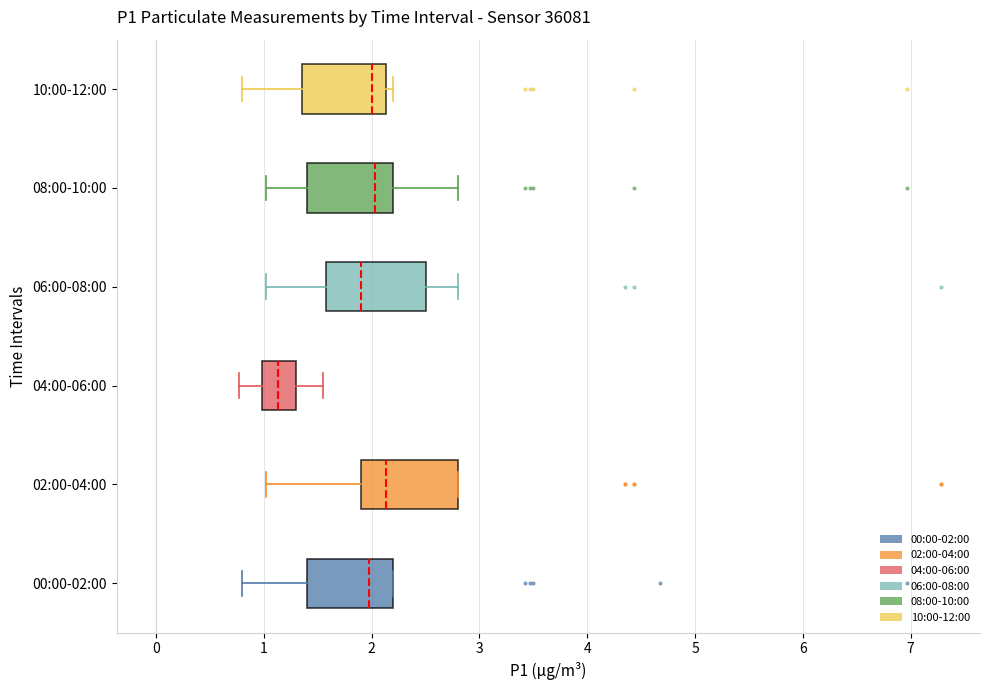

Reading bottom to top, read every box against the x-axis: the position of its median line, the range the box covers, and the ends of its whiskers. The values are not printed on the chart, so give them approximately, as read against the axis.

00:00-02:00: median 2.0, box 1.4 to 2.2, whiskers 0.8 to 2.2
02:00-04:00: median 2.1, box 1.9 to 2.8, whiskers 1.0 to 2.8
04:00-06:00: median 1.1, box 1.0 to 1.3, whiskers 0.8 to 1.6
06:00-08:00: median 1.9, box 1.6 to 2.5, whiskers 1.0 to 2.8
08:00-10:00: median 2.0, box 1.4 to 2.2, whiskers 1.0 to 2.8
10:00-12:00: median 2.0, box 1.4 to 2.1, whiskers 0.8 to 2.2